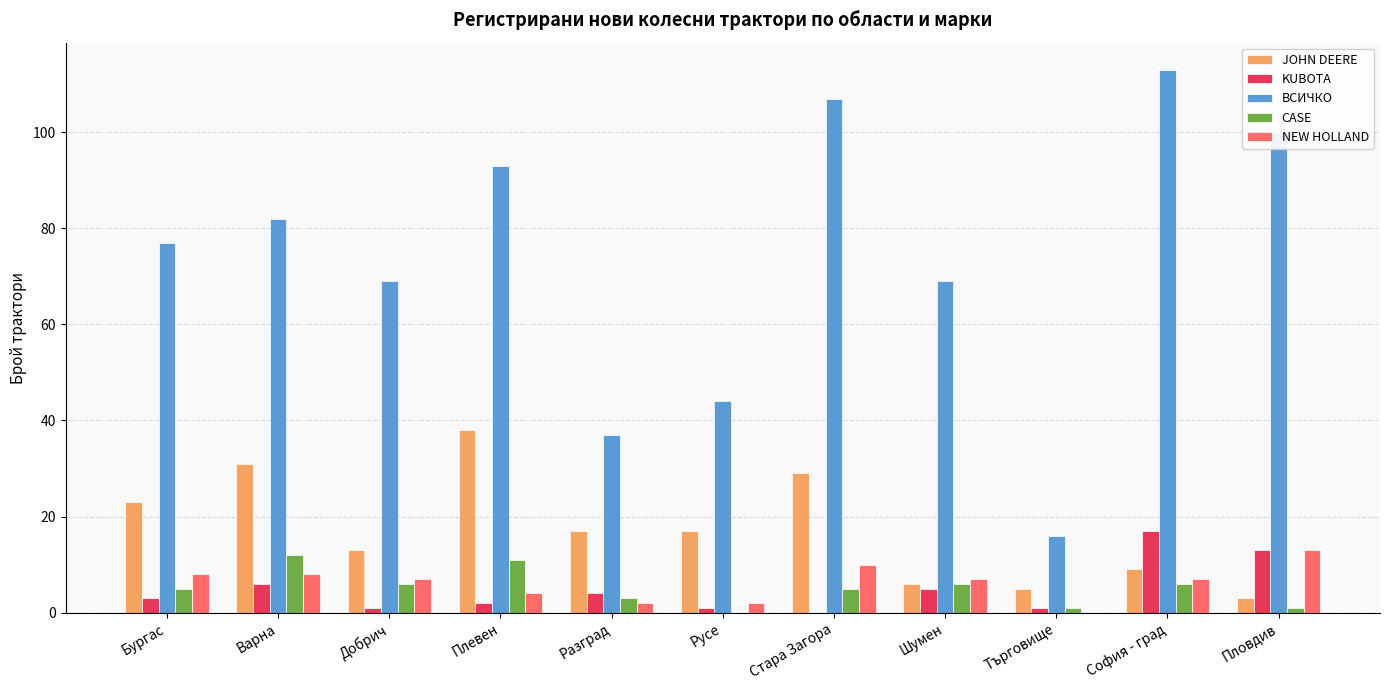

Between Русе and Стара Загора, which series saw the biggest shift?

ВСИЧКО